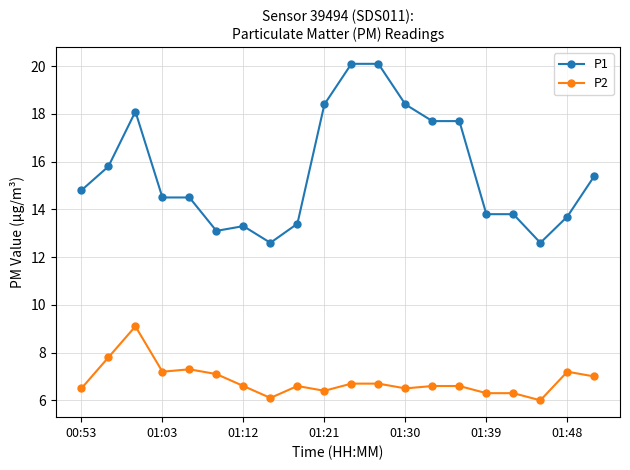

What is the maximum value for P1?

20.1